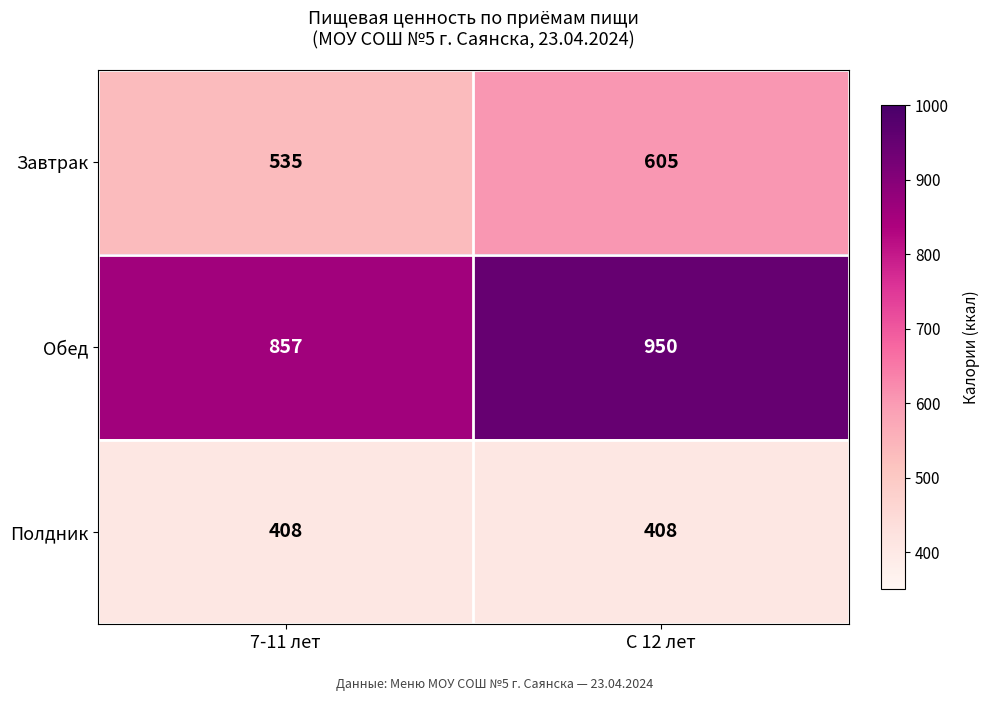

Which series has the largest total across all categories?

Обед